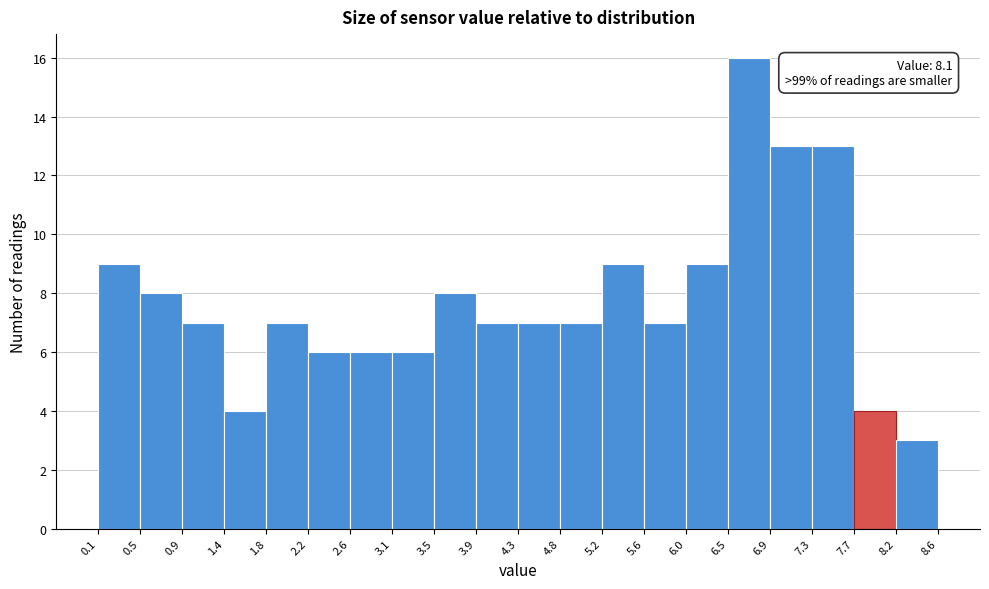

Which range on the x-axis has the tallest bar?

6.5 to 6.9